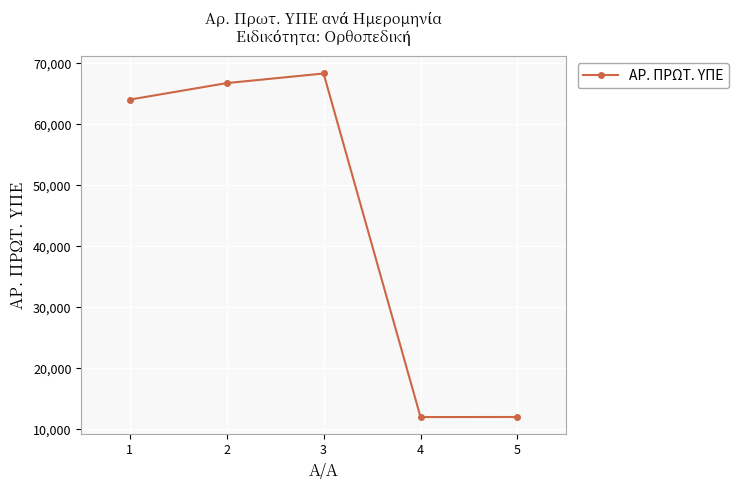

Where is the data nearest to the value 40166?

1